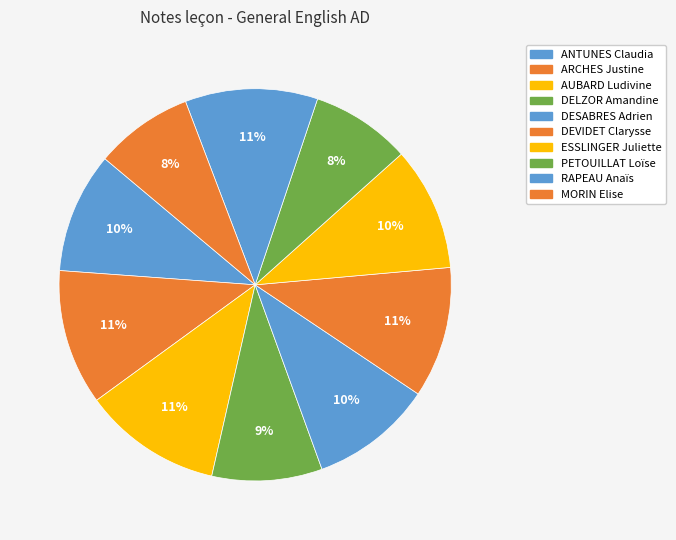

The ARCHES Justine slice represents 20% of the pie. True or false?

False